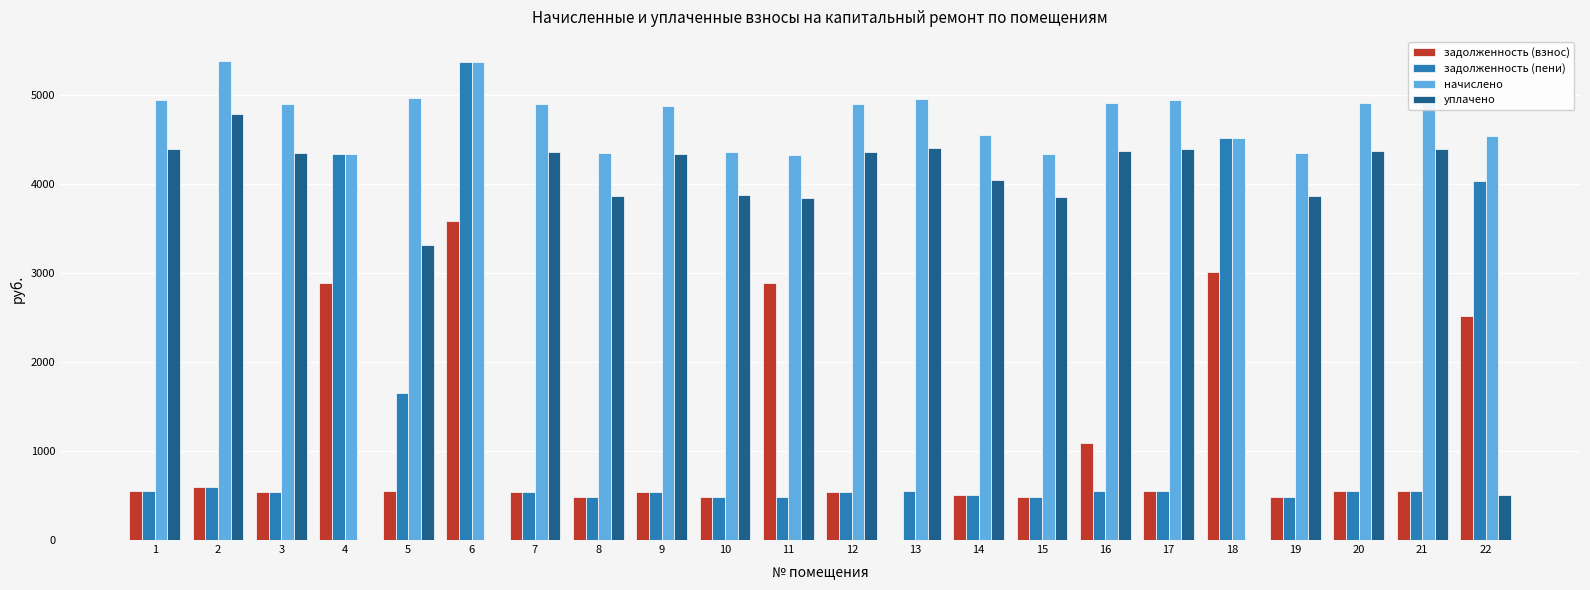

What is the greatest value displayed?

5383.1